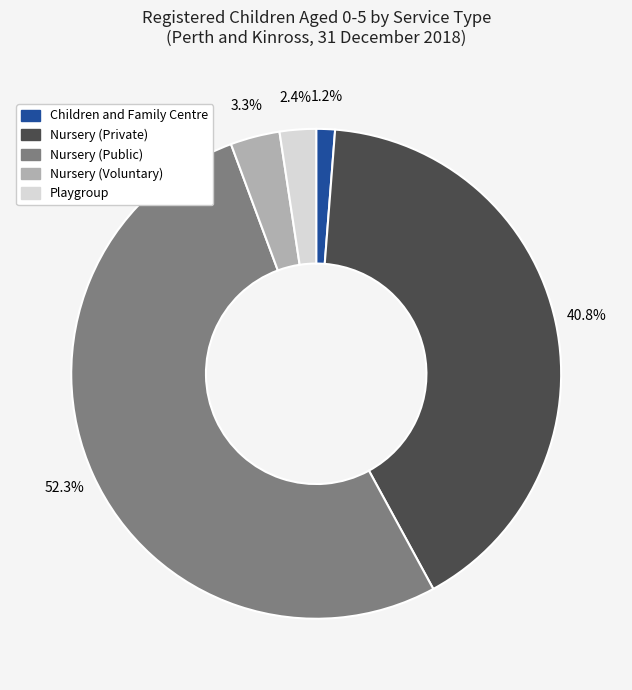

To the nearest percent, what percentage of the pie is Playgroup?

2%